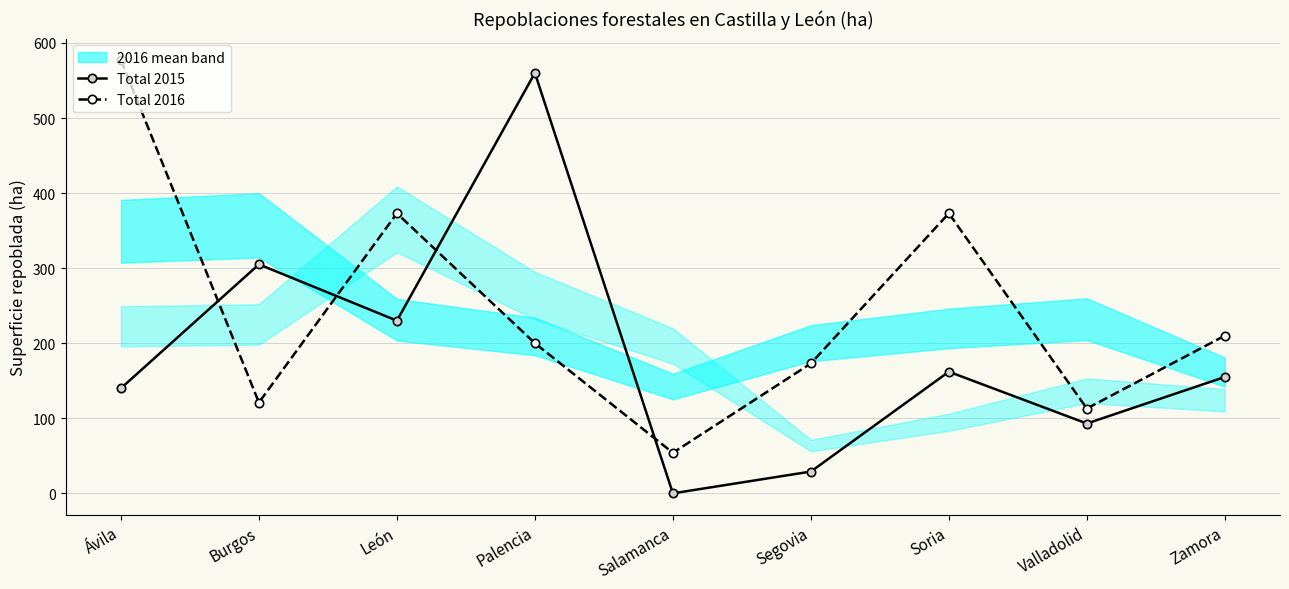

Reading left to right, extract all data points from this chart.

Total 2015: Ávila=140	Burgos=305	León=230	Palencia=560	Salamanca=0	Segovia=29	Soria=162	Valladolid=93	Zamora=155
Total 2016: Ávila=577	Burgos=121	León=373	Palencia=200	Salamanca=54	Segovia=173	Soria=373	Valladolid=113	Zamora=210